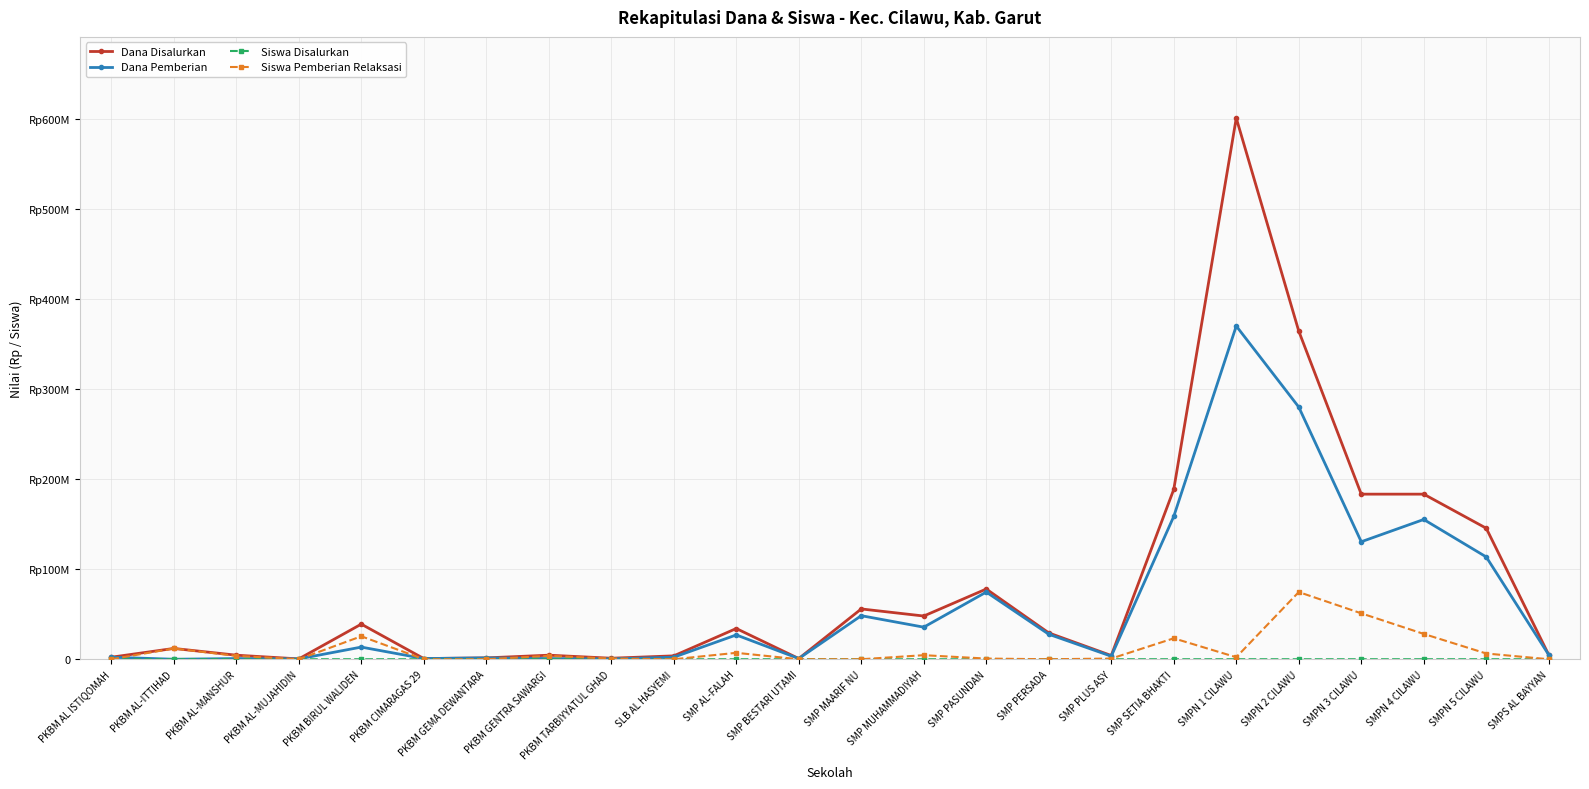

How many series are shown in this chart?

4